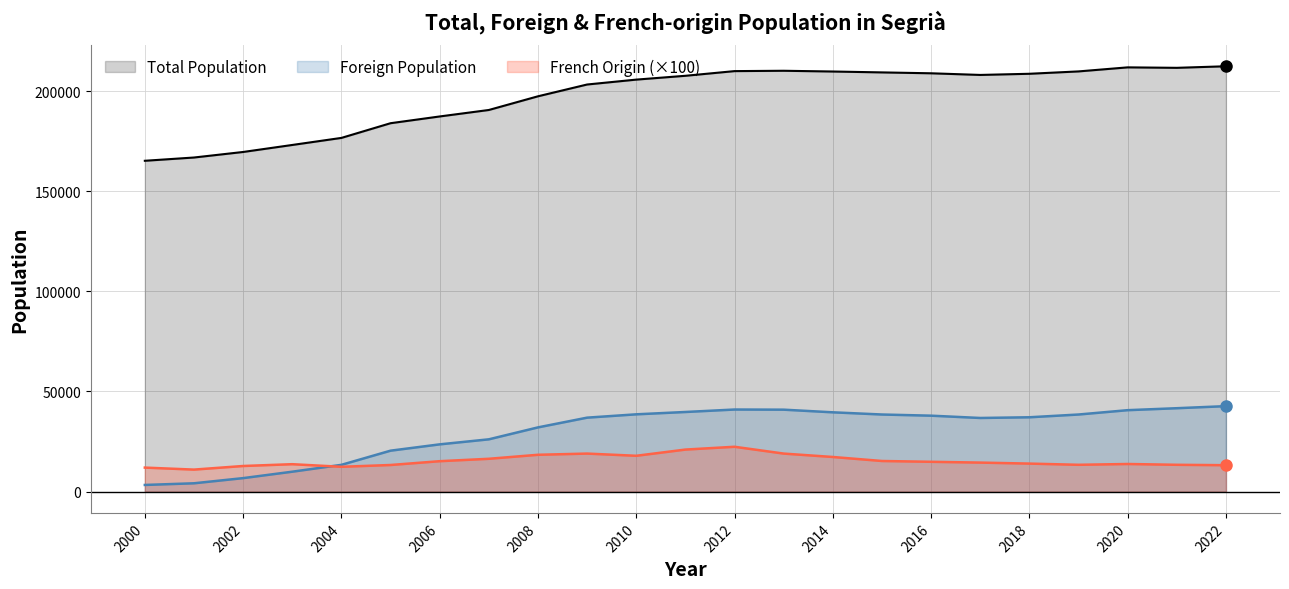

What is the maximum value for Total Population?

212388